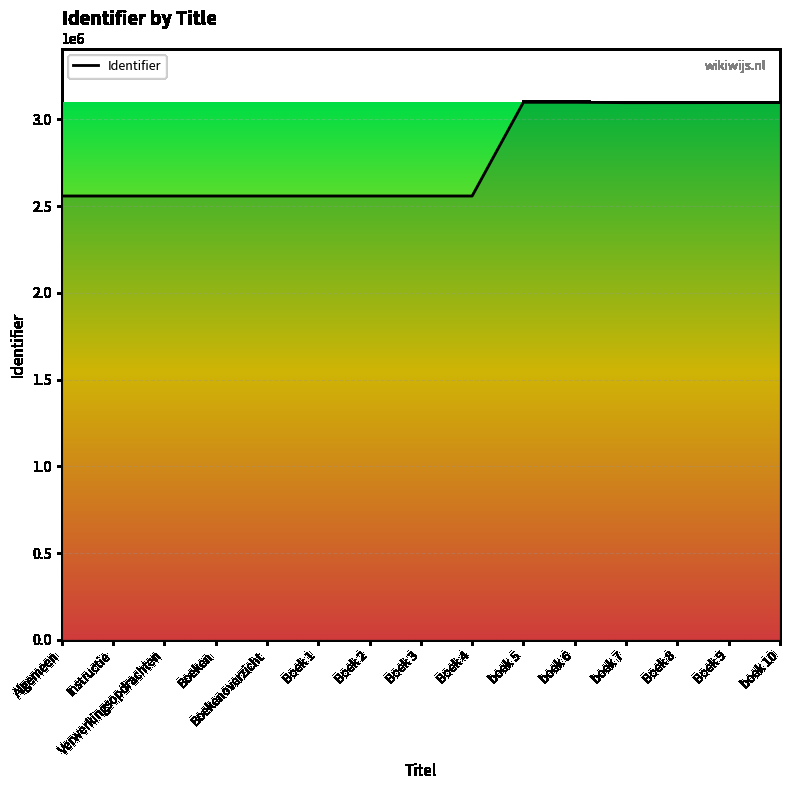

What position from the right is Boeken?

12